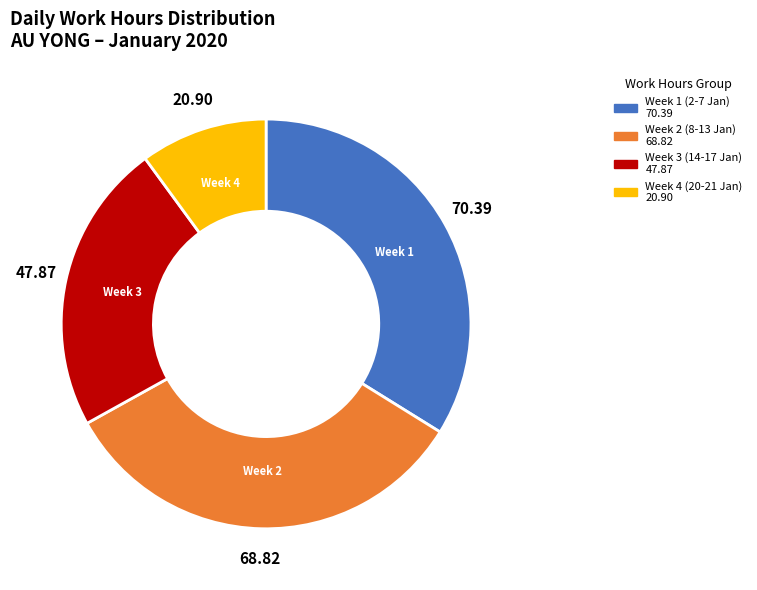

Count the number of slices in the pie.

4